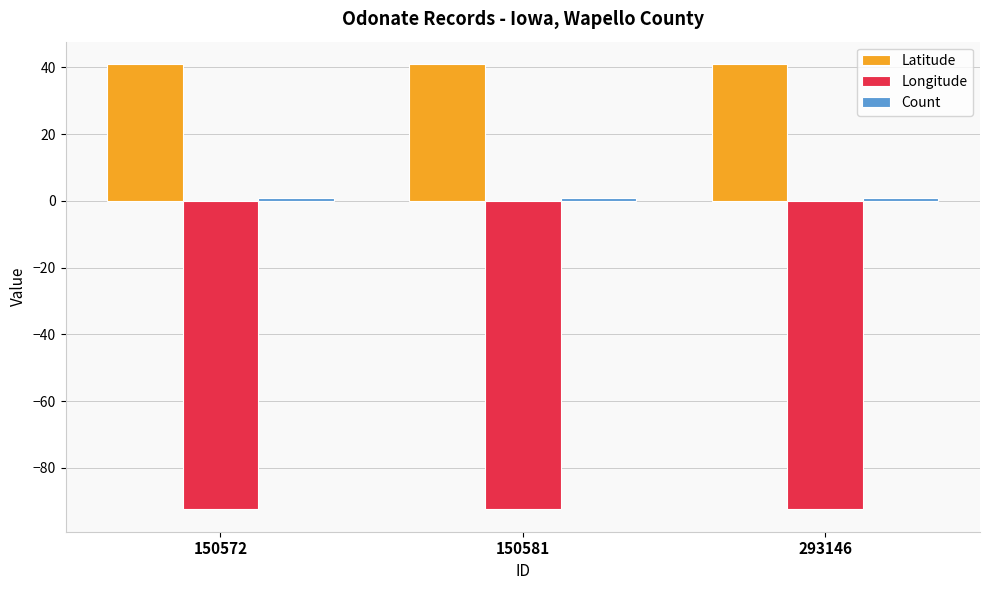

True or false: Latitude has a value of 71.1 at 150572.

False